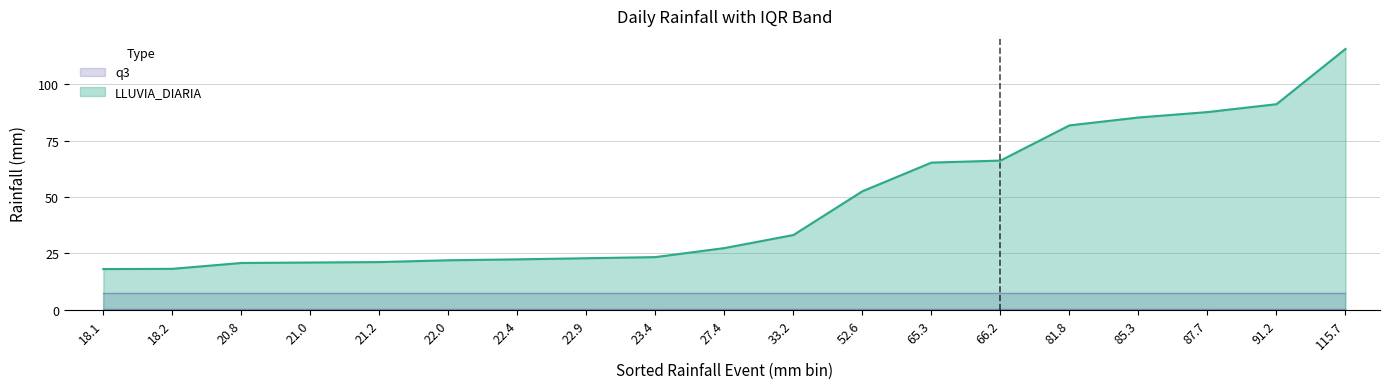

Between 22.0 and 27.4, which series saw the biggest shift?

LLUVIA_DIARIA